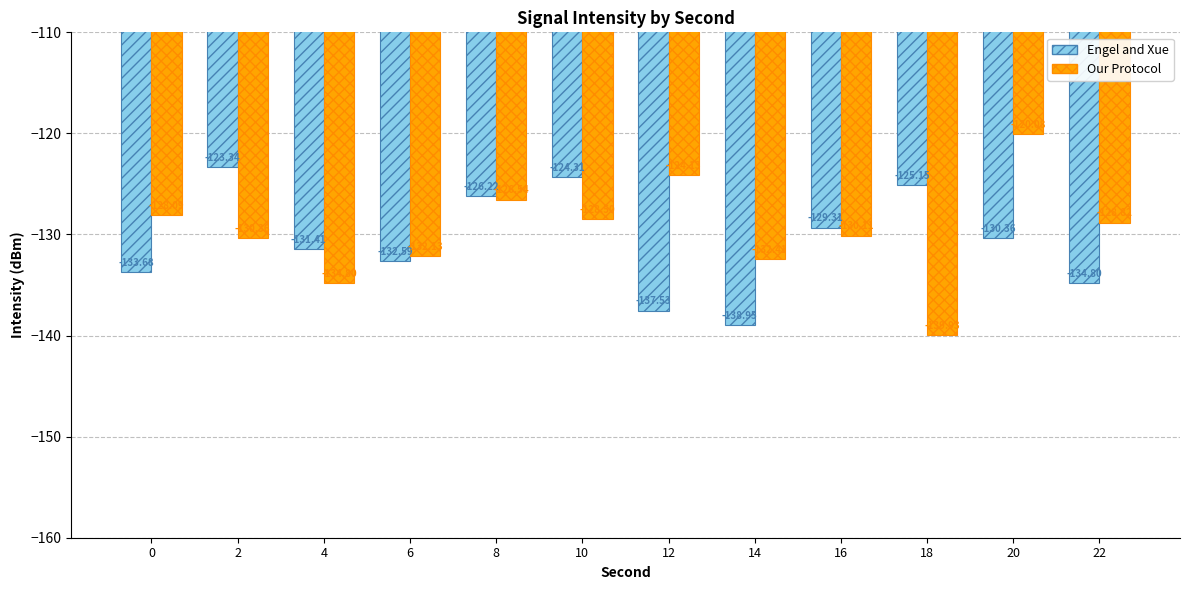

What is the difference between the highest and lowest values at 2?

7.0